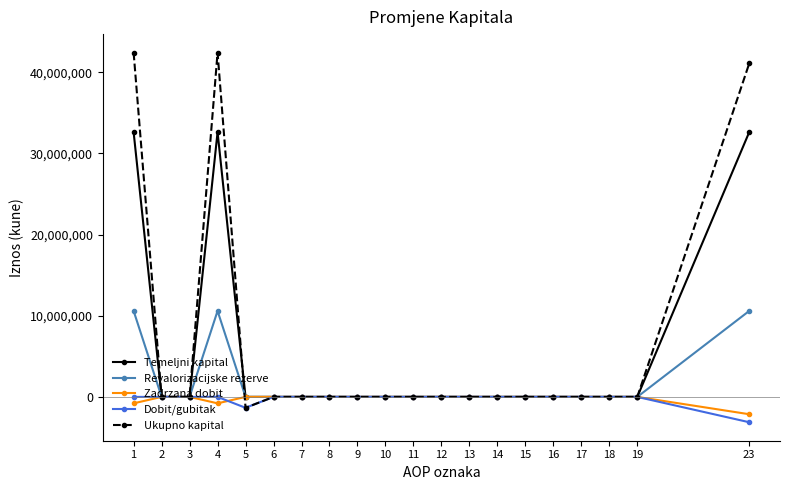

Where is the first local maximum for Temeljni kapital?

4